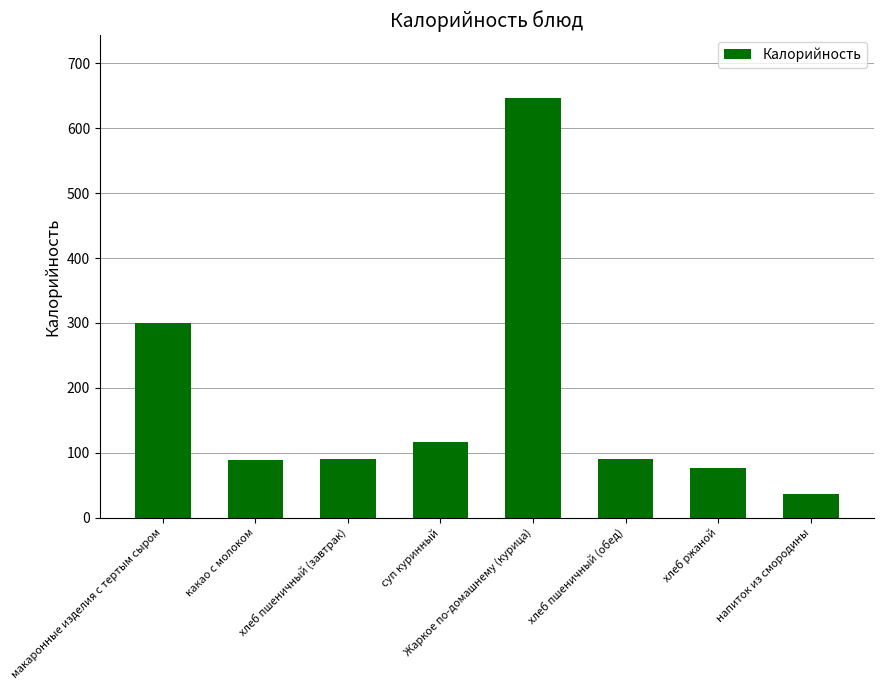

What is the maximum value shown in the chart?

646.6